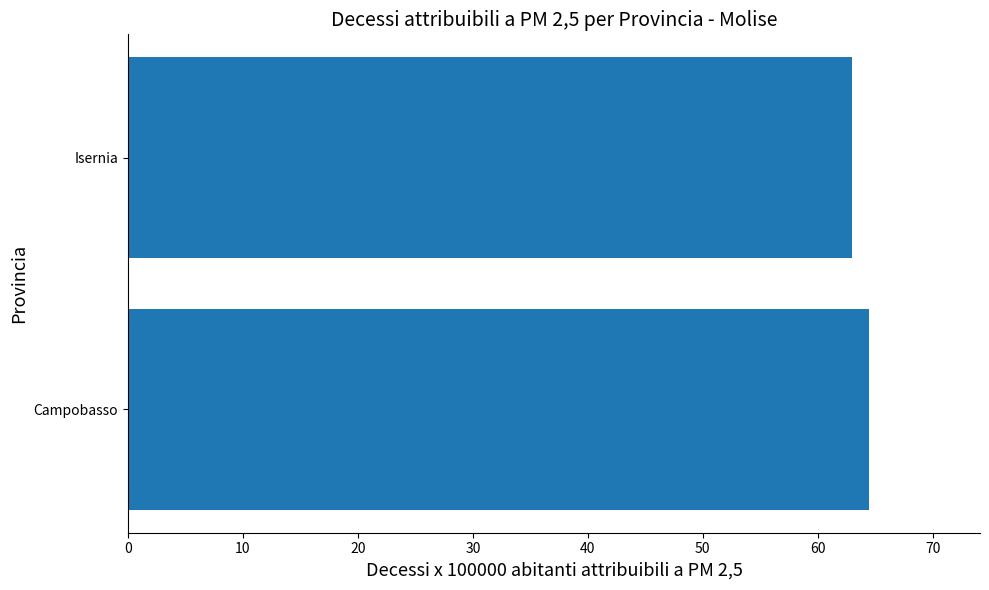

What is the ratio of the value at Campobasso to the value at Isernia?

1.0